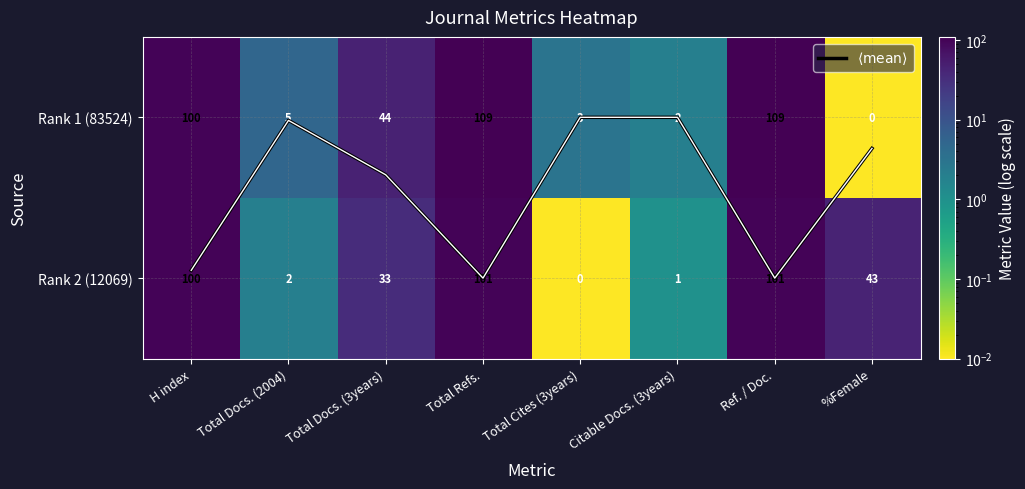

At which label does $\langle \mathrm{mean} \rangle$ reach its minimum?

Total Cites (3years)